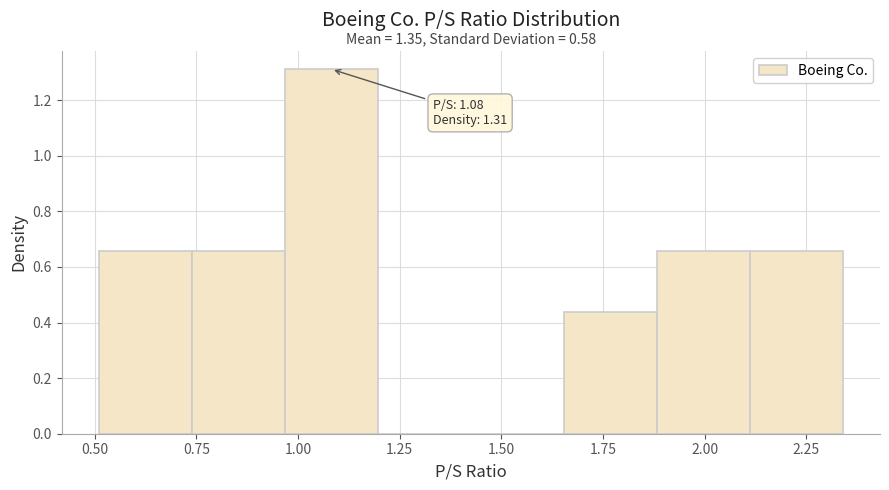

Over which range of the x-axis is the bar tallest?

0.95 to 1.20